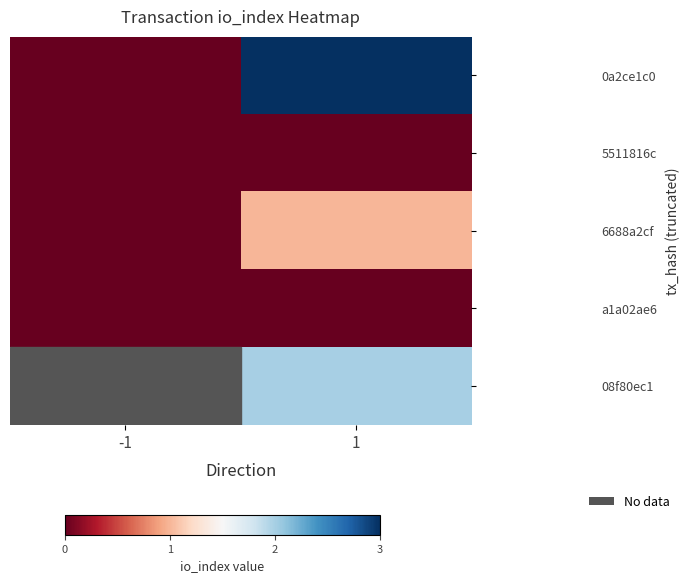

Rank the series at -1 from highest to lowest value.

0a2ce1c0, 5511816c, 6688a2cf, a1a02ae6, 08f80ec1